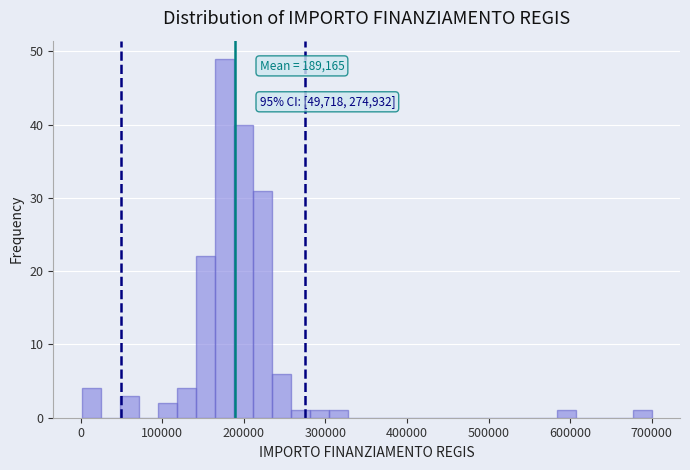

Around what value on the x-axis is the tallest bar? Give the approximate position of its centre, as read against the axis.

180000